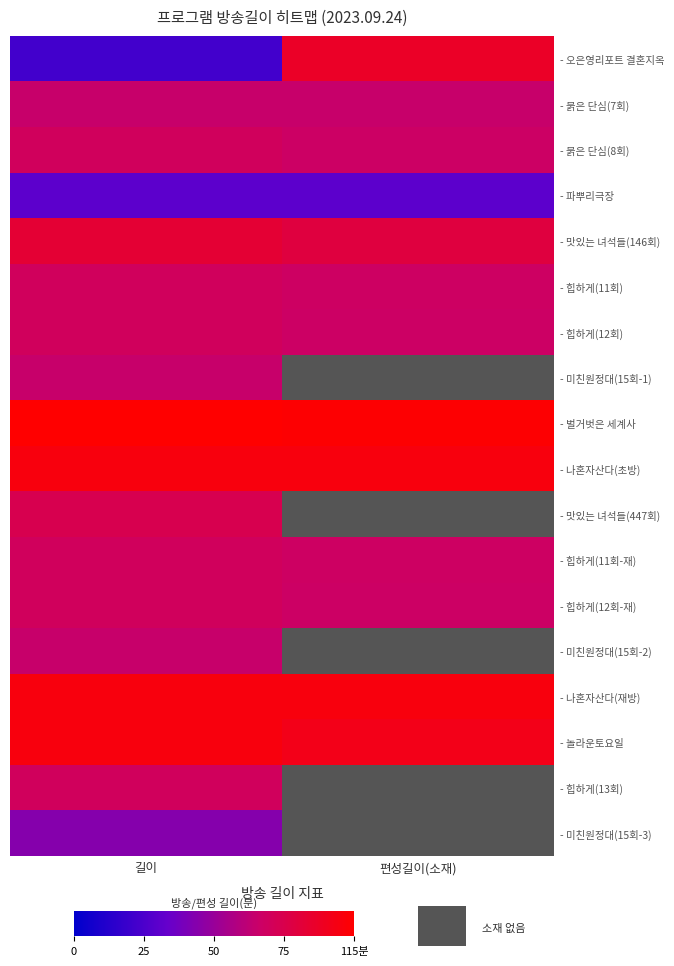

Rank the categories by - 붉은 단심(8회) value from lowest to highest.

편성길이(소재), 길이